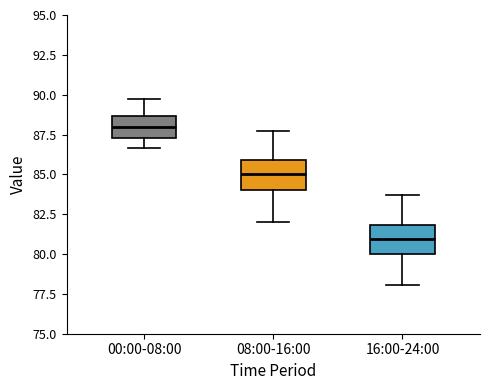

Where is the lower edge of the box for 00:00-08:00 on the y-axis? The values are not printed on the chart, so give them approximately, as read against the axis.

87.5